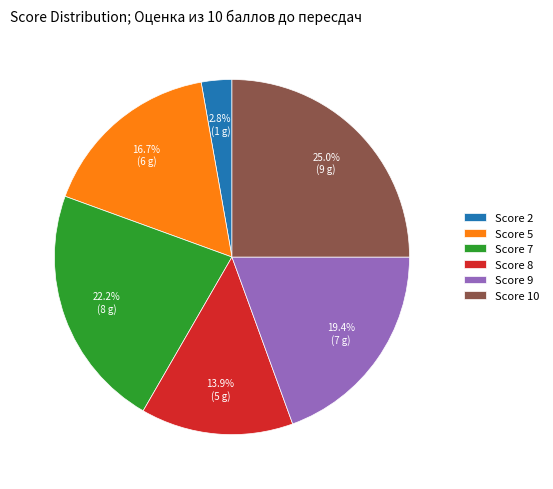

Rank the categories by value from highest to lowest.

Score 10, Score 7, Score 9, Score 5, Score 8, Score 2